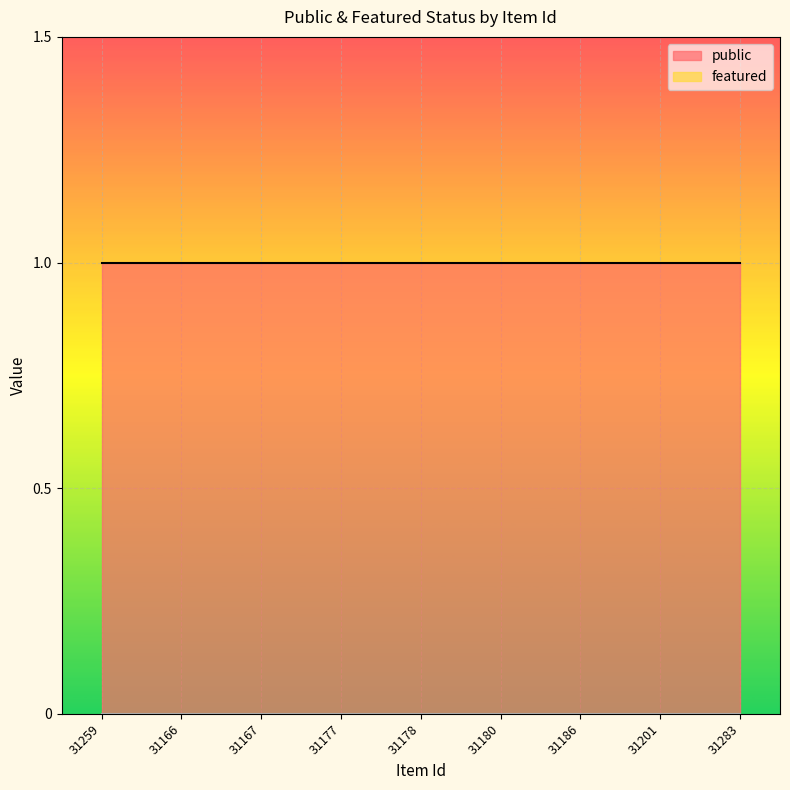

At which category is the sum across all series the highest?

31259